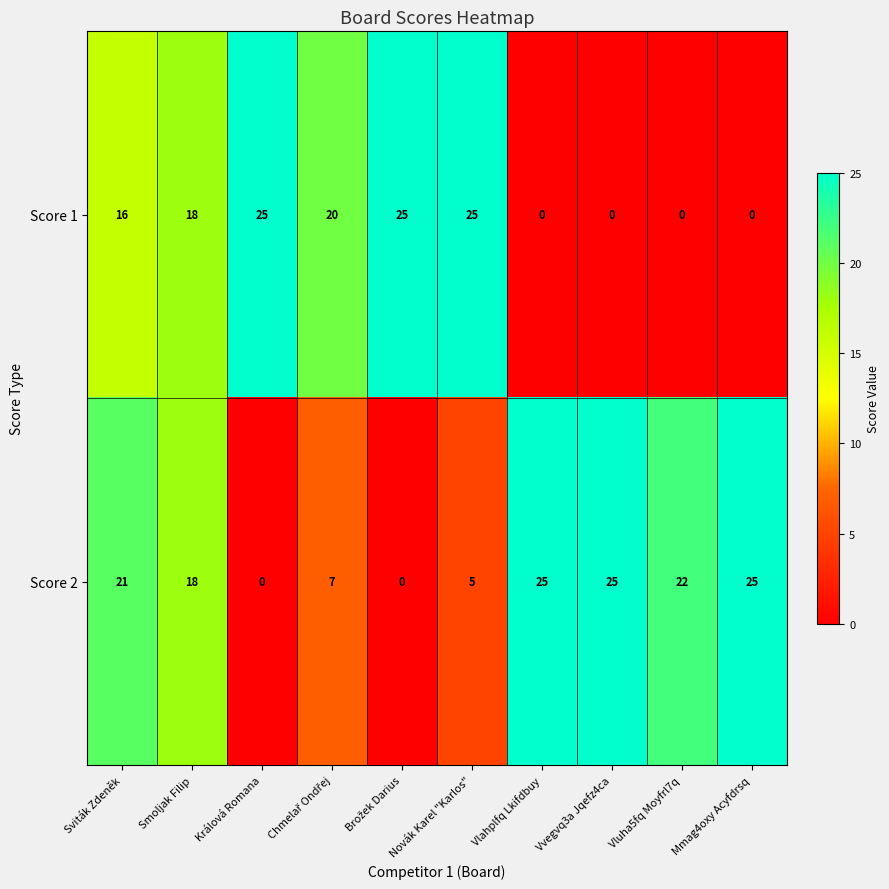

What is the total value across all series at Vlahplfq Lkifdbuy?

25